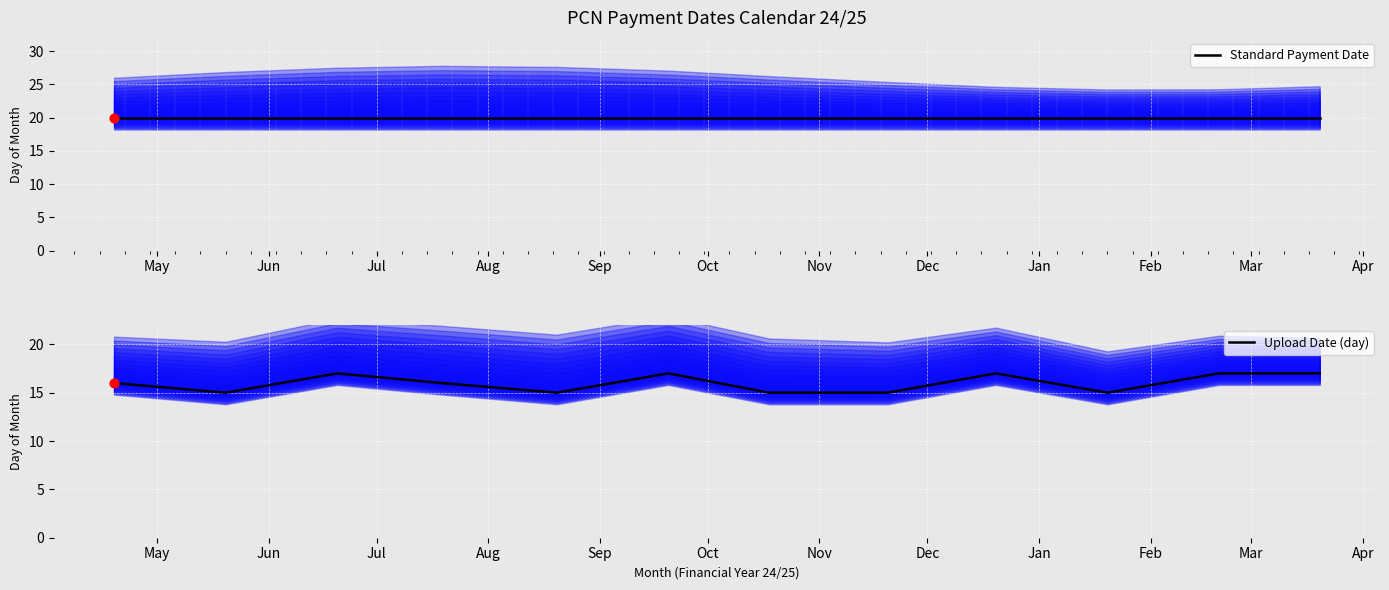

What are all the series names shown in the legend?

Standard Payment Date, Upload Date (day)